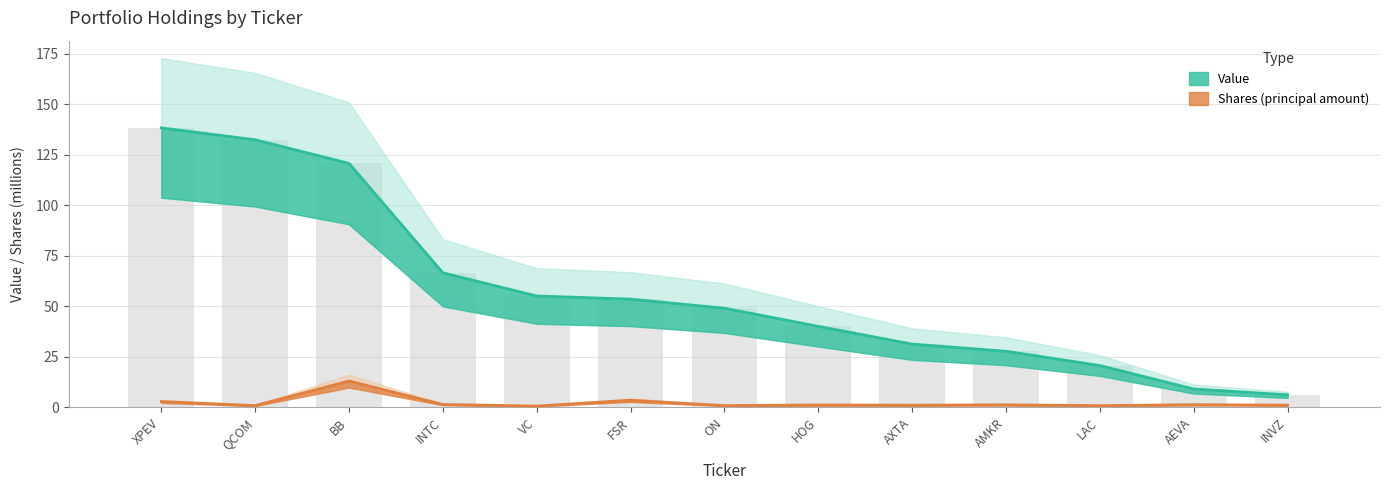

Is it true that Shares or principal amount equals 1.0 at INVZ?

True